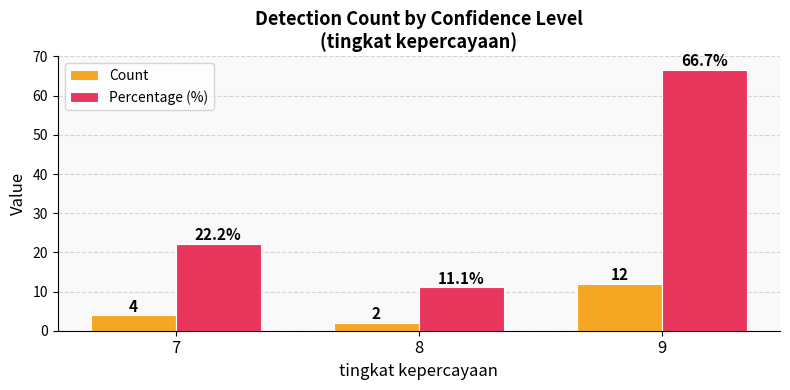

What is the minimum value for Count?

2.0